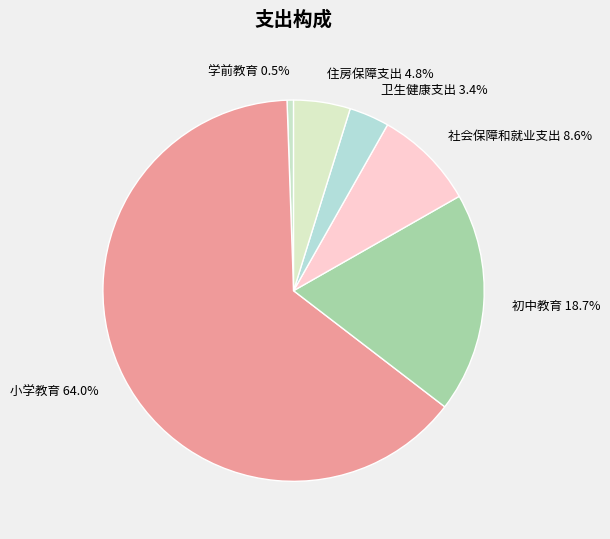

How many segments does this pie chart have?

6